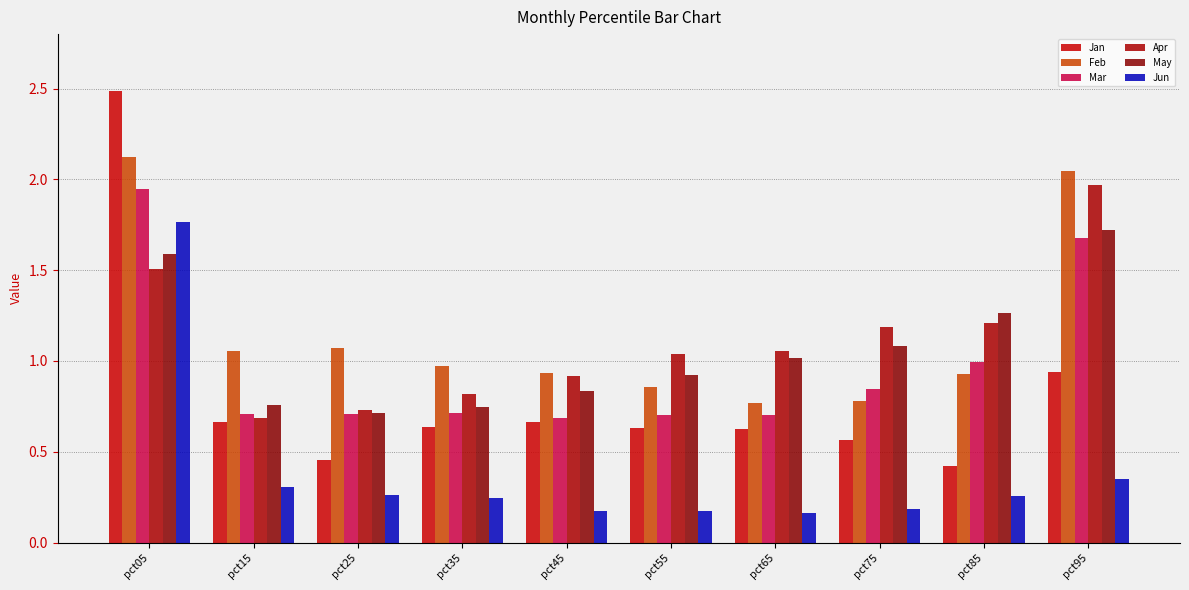

How many groups of bars are there?

10